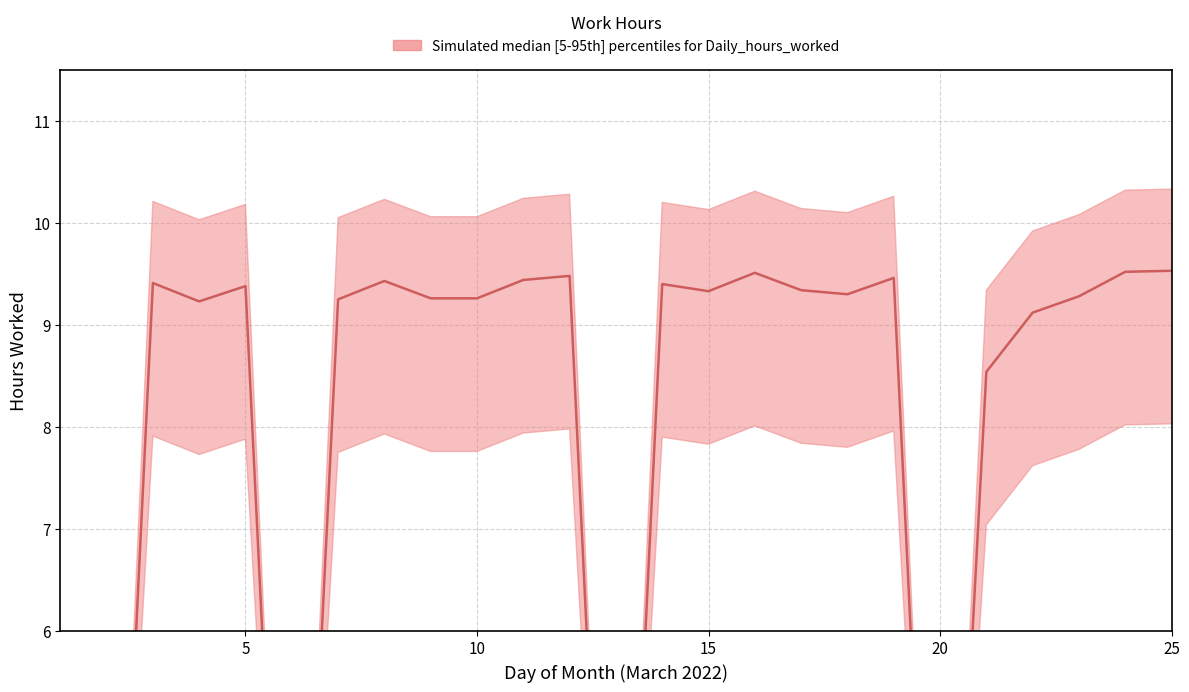

Rank the categories by value from highest to lowest.

25, 24, 16, 12, 19, 11, 8, 3, 14, 5, 17, 15, 18, 23, 9, 10, 7, 4, 22, 21, 1, 2, 6, 13, 20